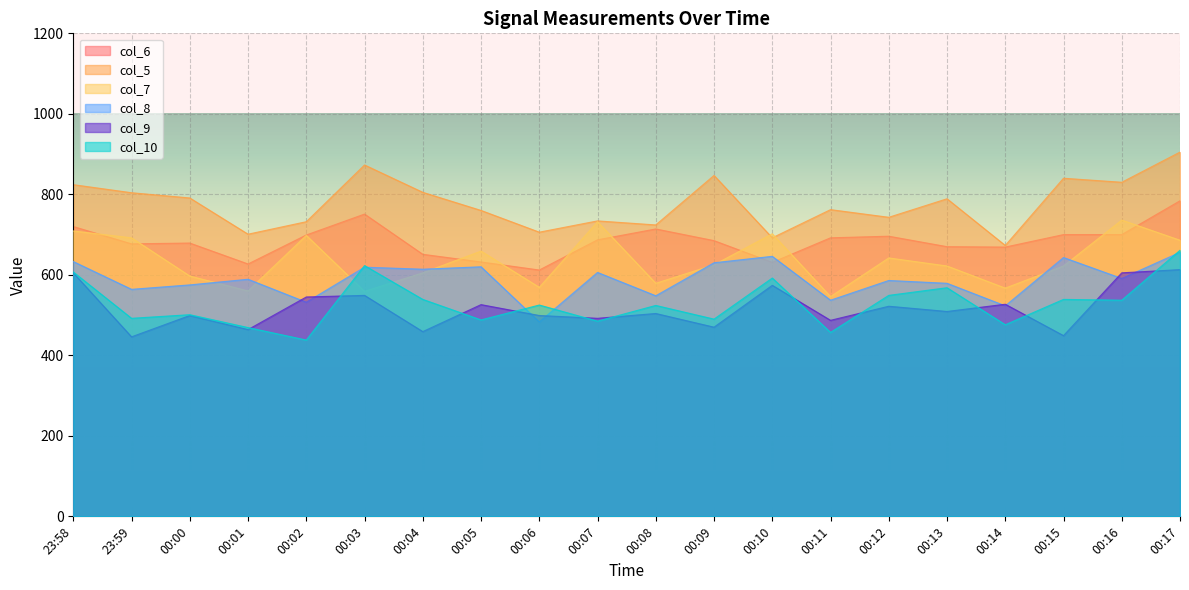

What is the average value of the col_6 series?

684